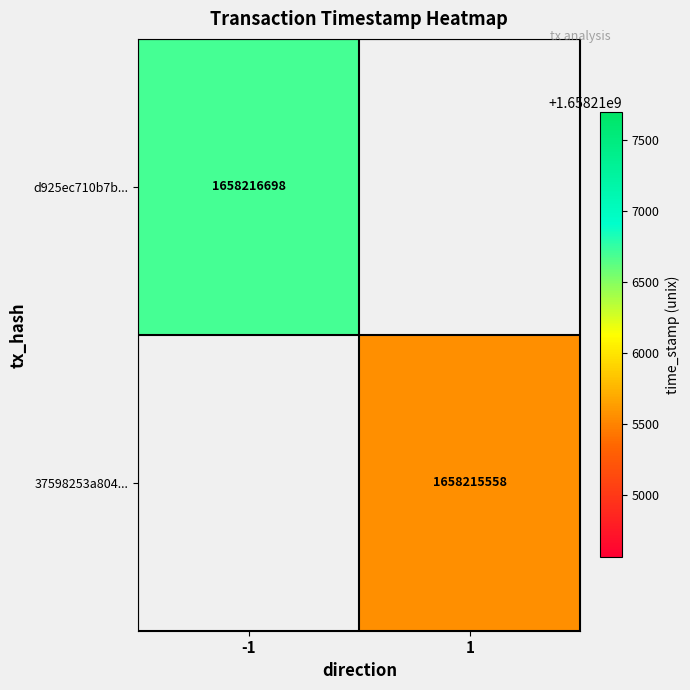

Reading left to right, list all the values displayed in this chart.

d925ec710b7b49ac02eb014dae93e079bfdbdcc: -1	1658216698
37598253a804cdccadb7bd62a942371784617ea: 1	1658215558